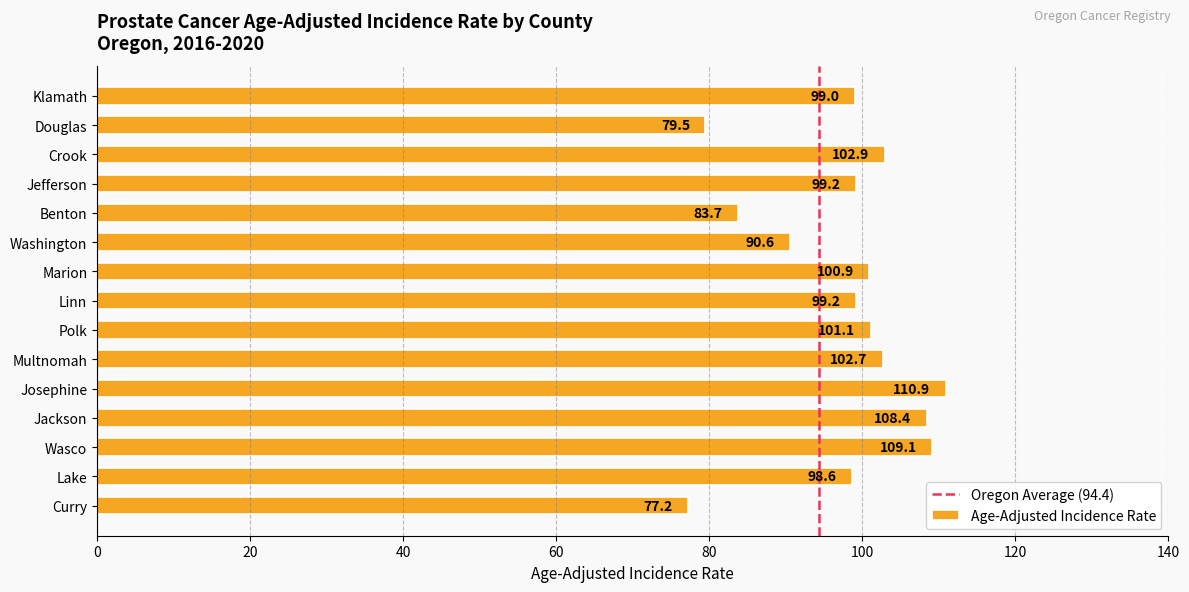

What is the approximate value at Polk?

101.1